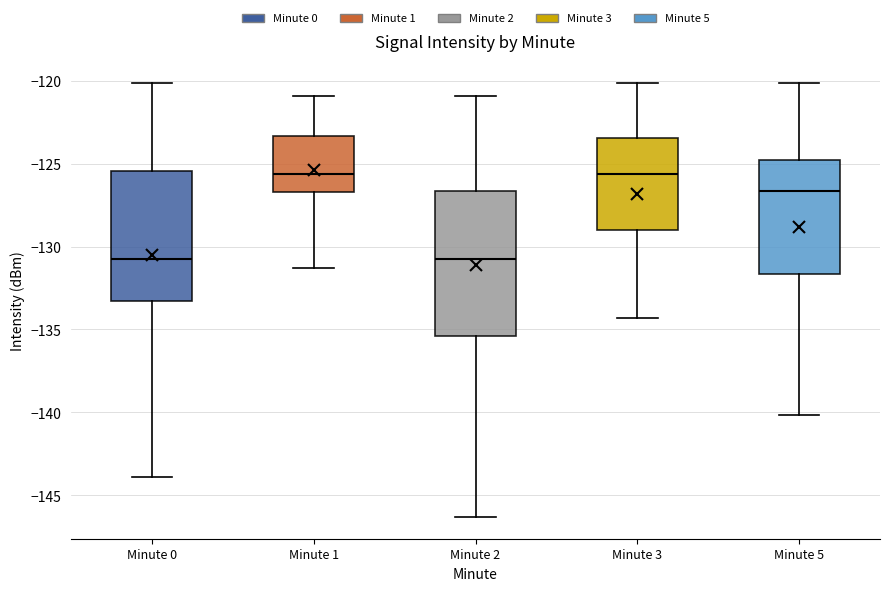

Which box is the tallest, from its lower edge to its upper edge?

Minute 2